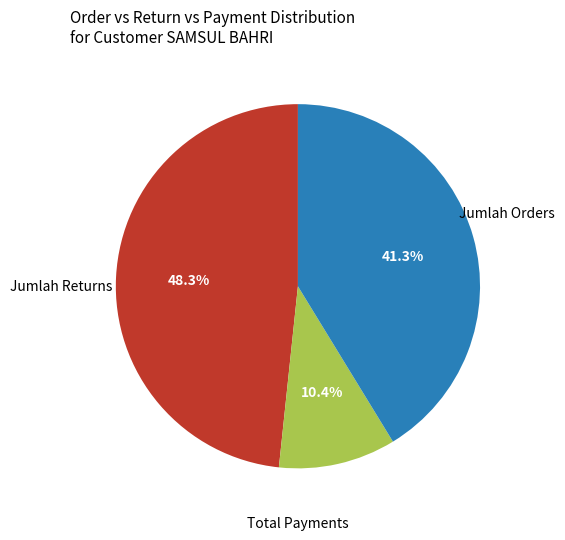

Does any single category account for the majority?

No